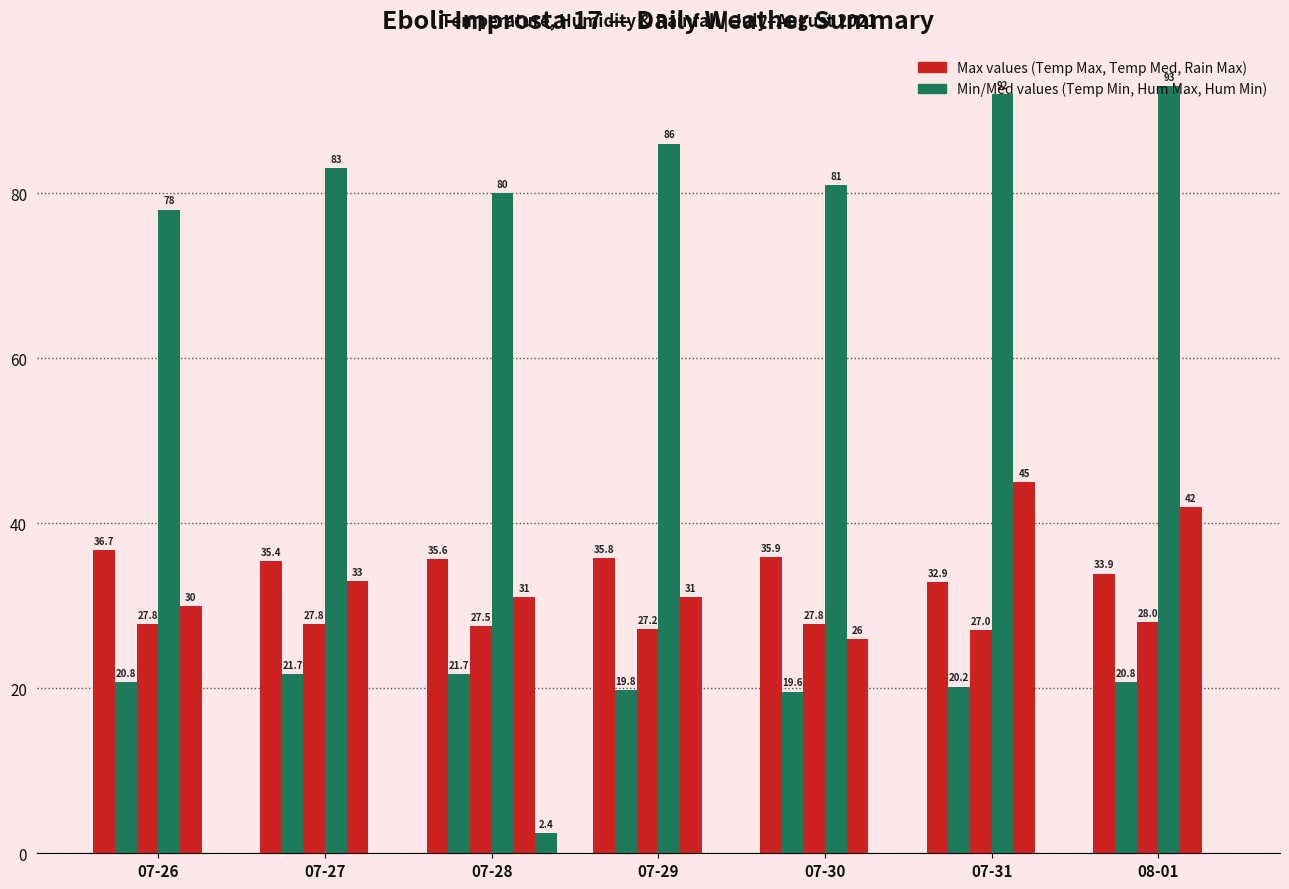

Are the bars grouped side by side (vs. stacked)?

Yes